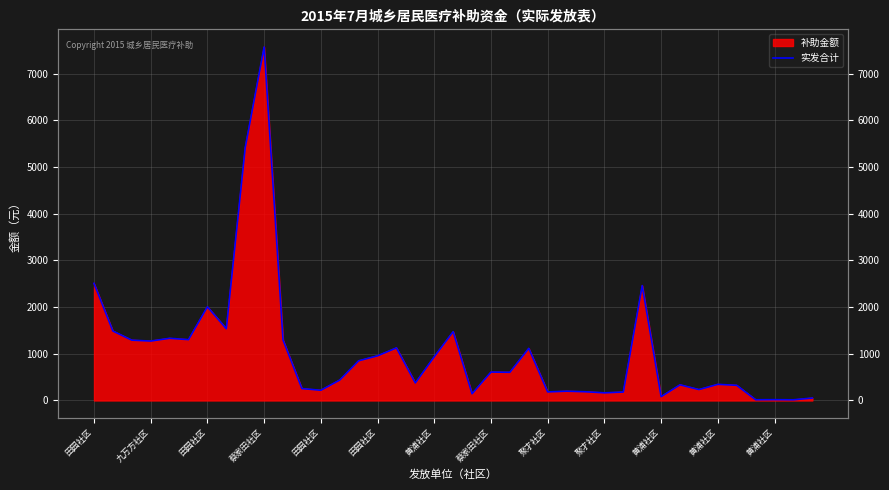

Approximately how many times larger is the value at 25 compared to 黄浦社区?

0.9